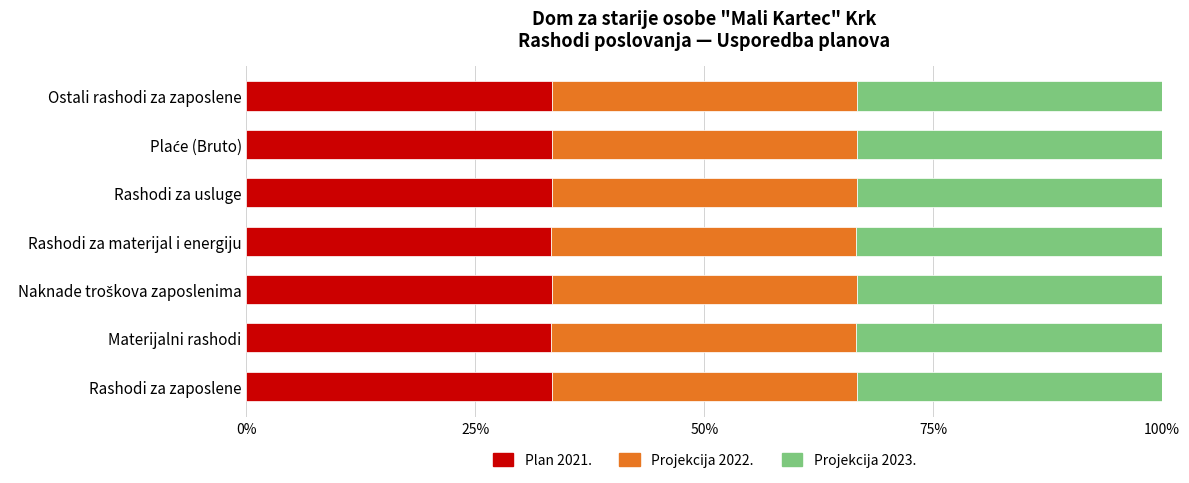

What is the average value of the Plan 2021. series?

33.3